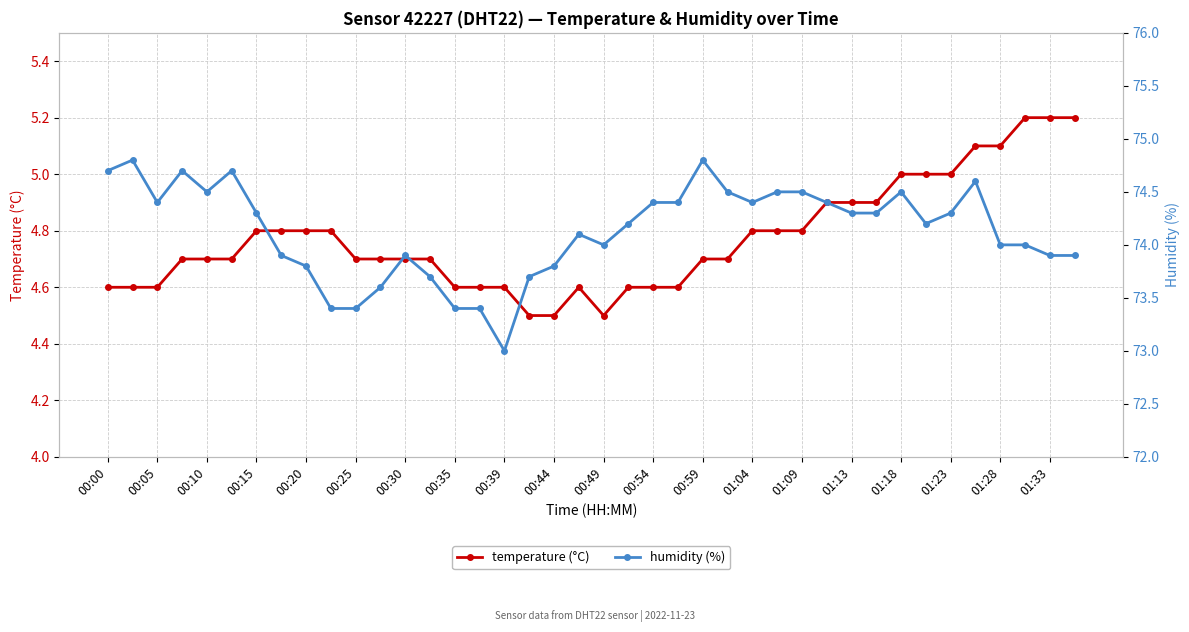

How many temperature (°C) values are between 4 and 5?

35